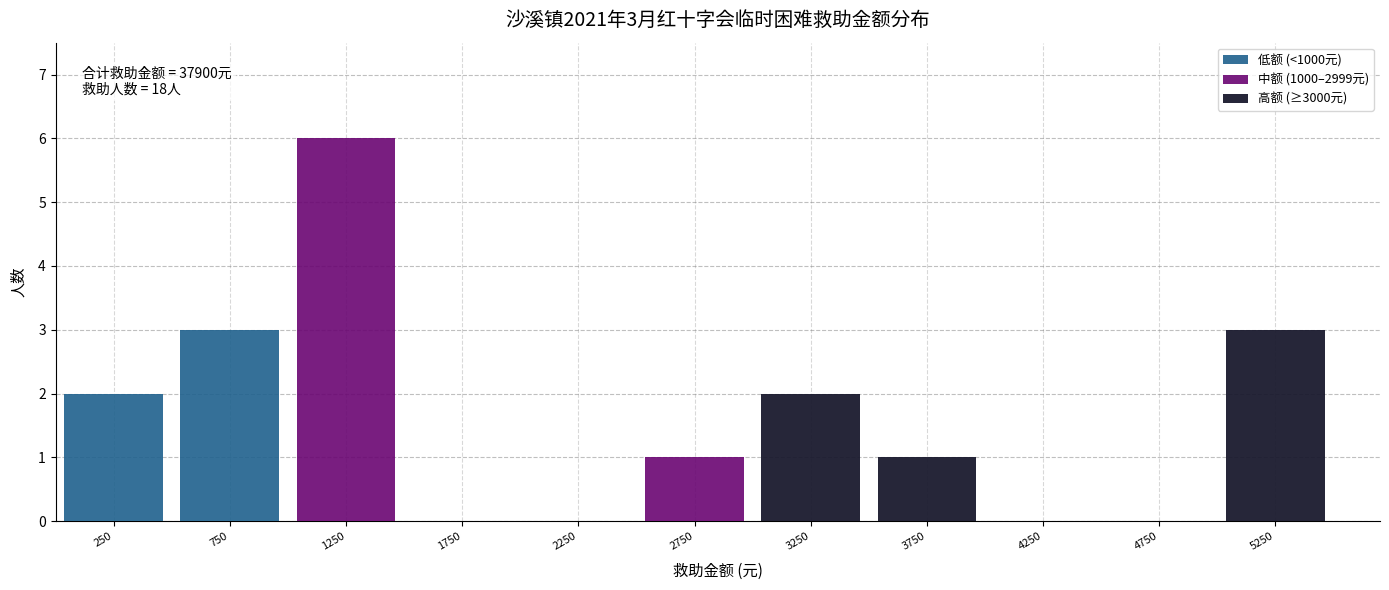

At which category is the sum across all series the highest?

1250